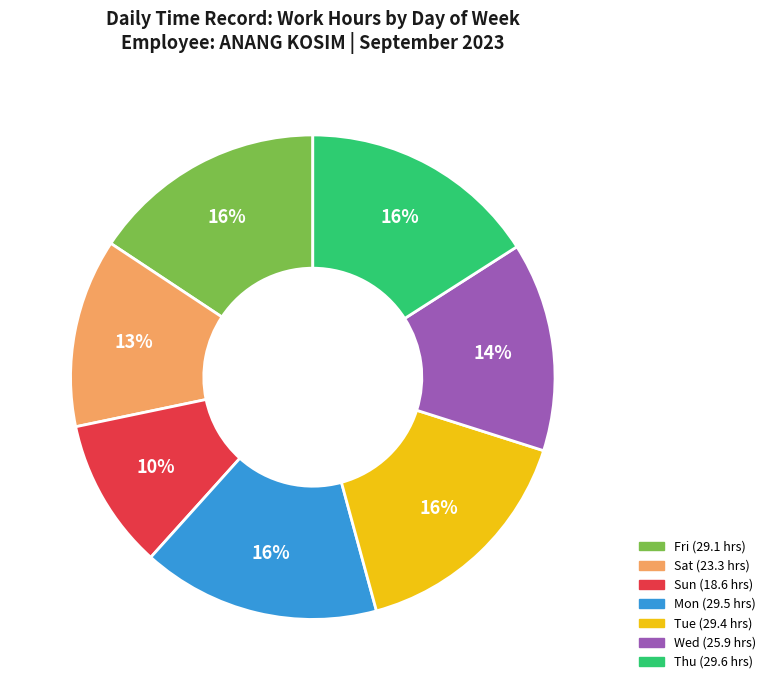

To the nearest percent, what is the average slice percentage?

14%